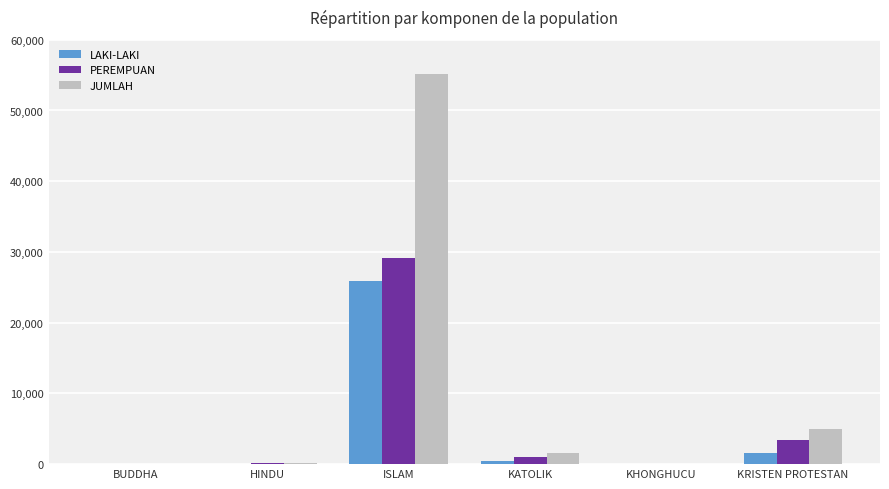

What is the sum of all PEREMPUAN values?

33826